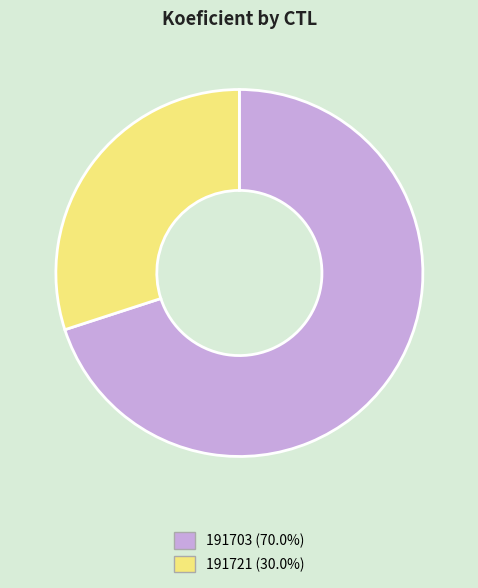

Approximately how many times larger is the value at 191703 (70.0%) compared to 191721 (30.0%)?

2.3